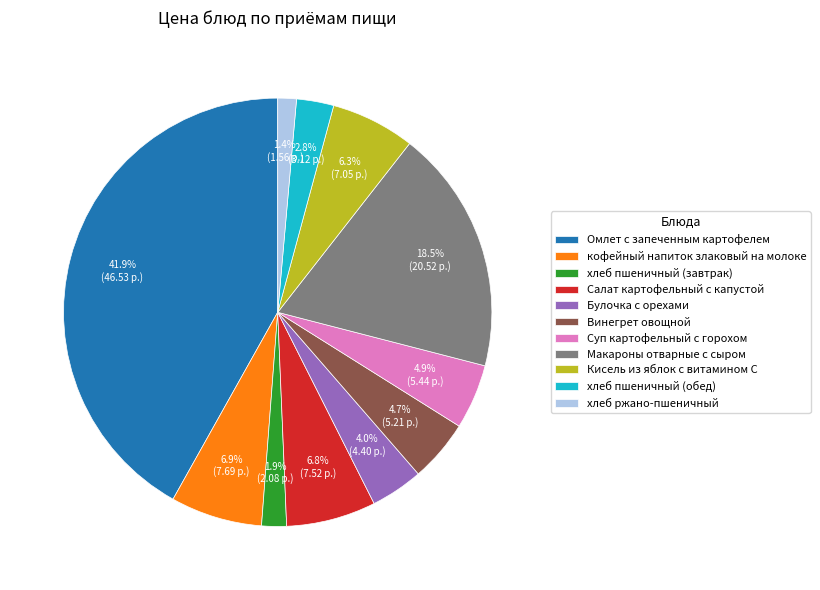

What is the total percentage of Салат картофельный с капустой and Винегрет овощной?

11.5%